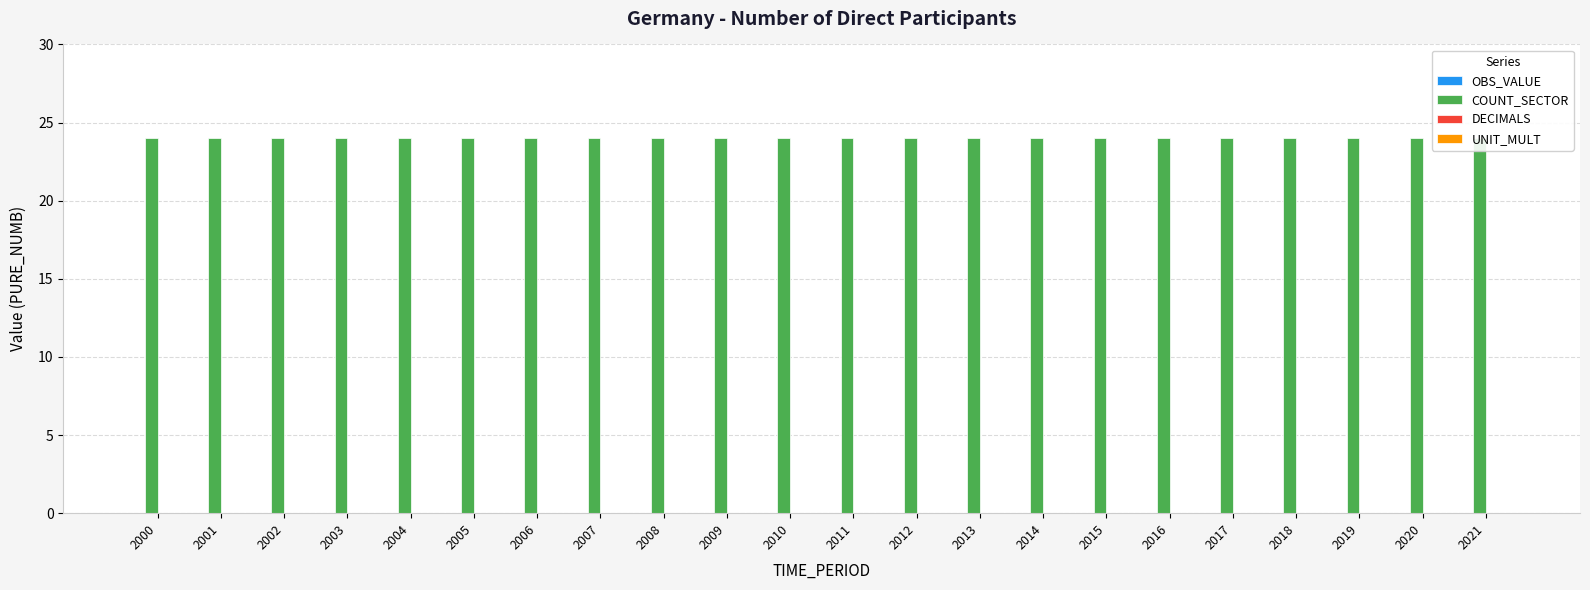

Which series has the largest total across all categories?

COUNT_SECTOR